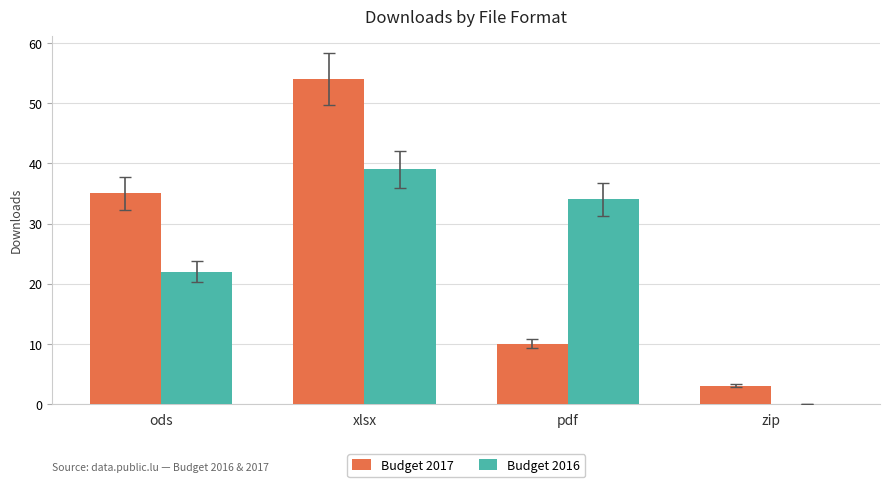

Which category has the highest value in the Budget 2017 series?

xlsx